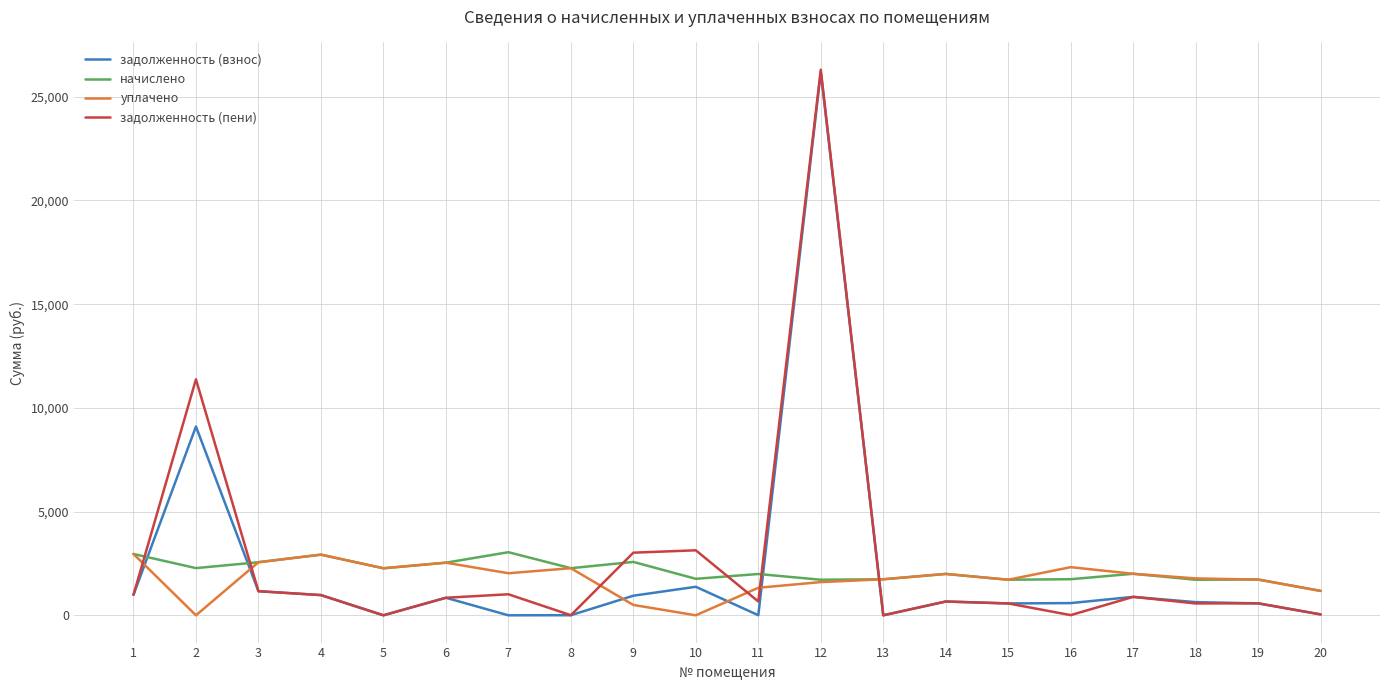

What is the minimum value for начислено?

1176.2